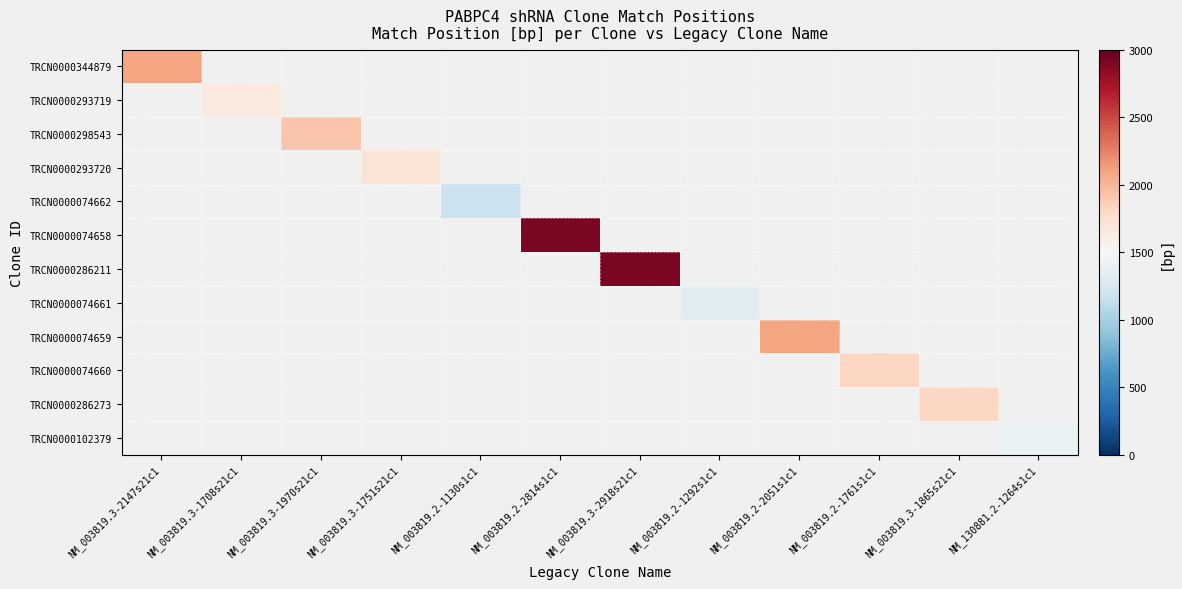

What is the greatest value displayed?

2907.0